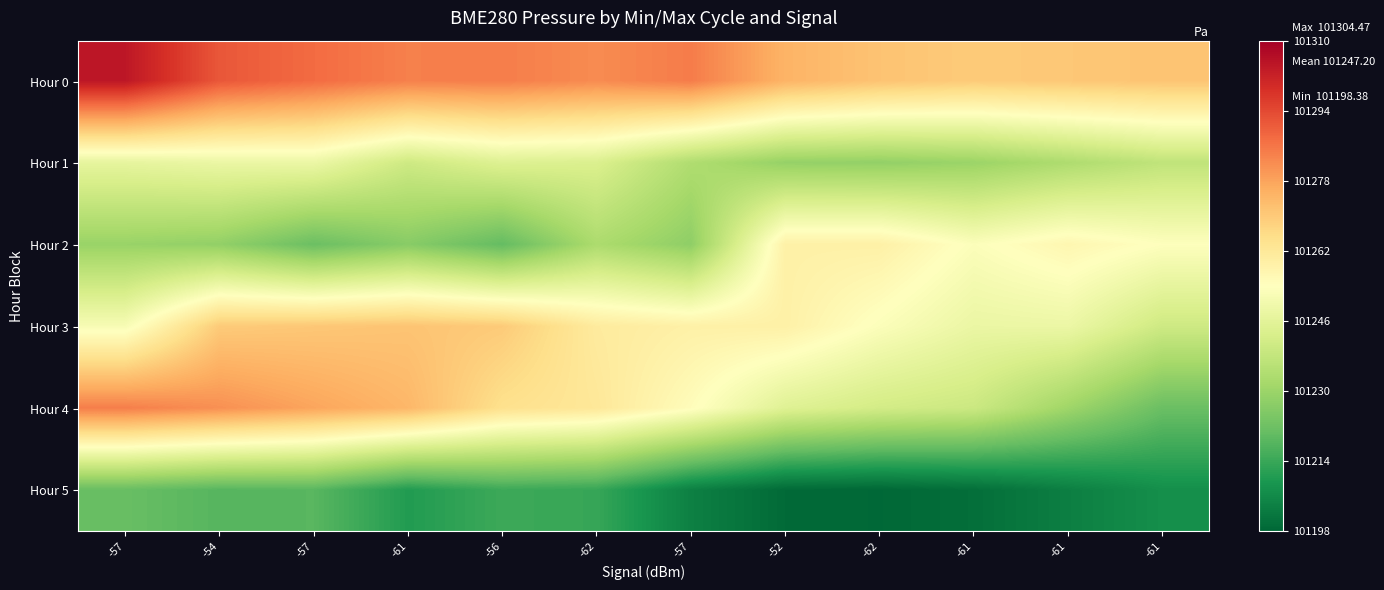

At which category is the sum across all series the highest?

-57